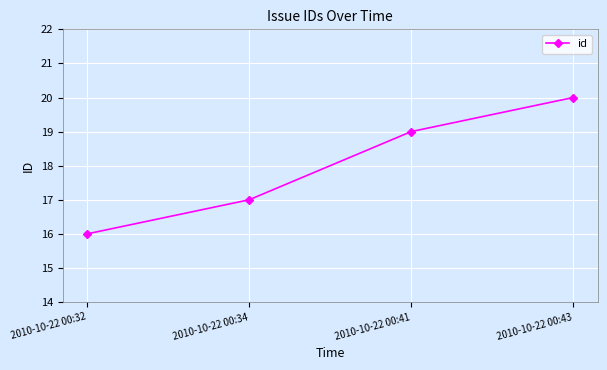

What is the greatest value displayed?

20